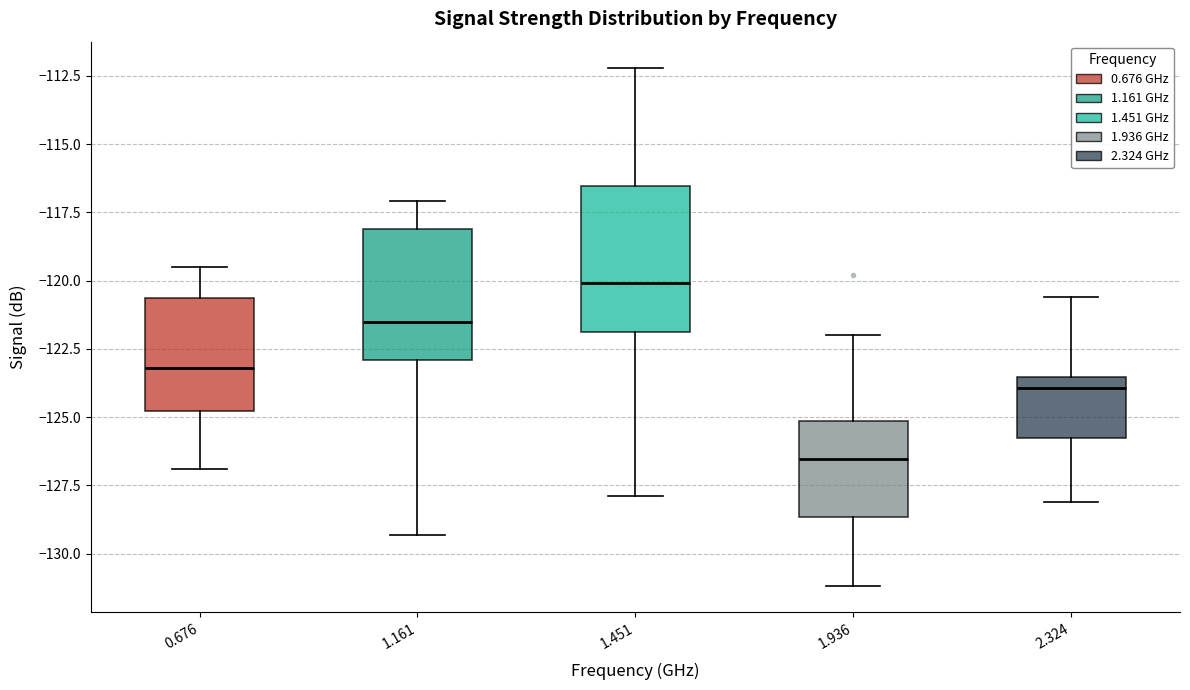

Reading left to right, transcribe this box plot: for each box, give where its median line is, the range the box spans, and where its two whiskers end, as read against the y-axis. The values are not printed on the chart, so give them approximately, as read against the axis.

0.676: median -123.0, box -125.0 to -120.5, whiskers -127.0 to -119.5
1.161: median -121.5, box -123.0 to -118.0, whiskers -129.5 to -117.0
1.451: median -120.0, box -122.0 to -116.5, whiskers -128.0 to -112.0
1.936: median -126.5, box -128.5 to -125.0, whiskers -131.0 to -122.0
2.324: median -124.0, box -126.0 to -123.5, whiskers -128.0 to -120.5